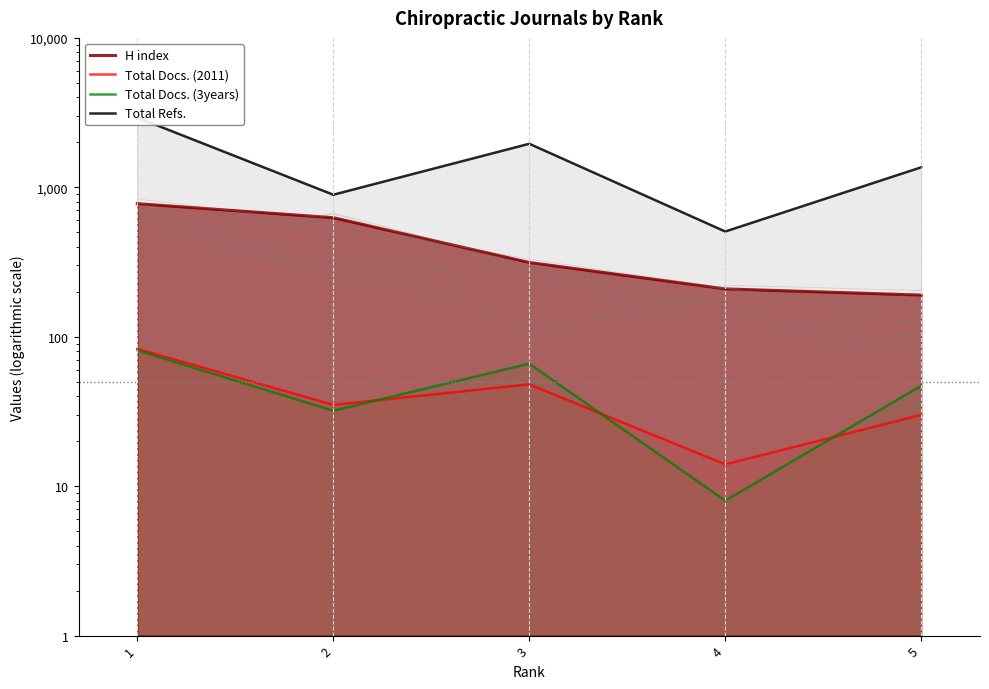

True or false: Total Refs. has a value of 892 at 2.

True